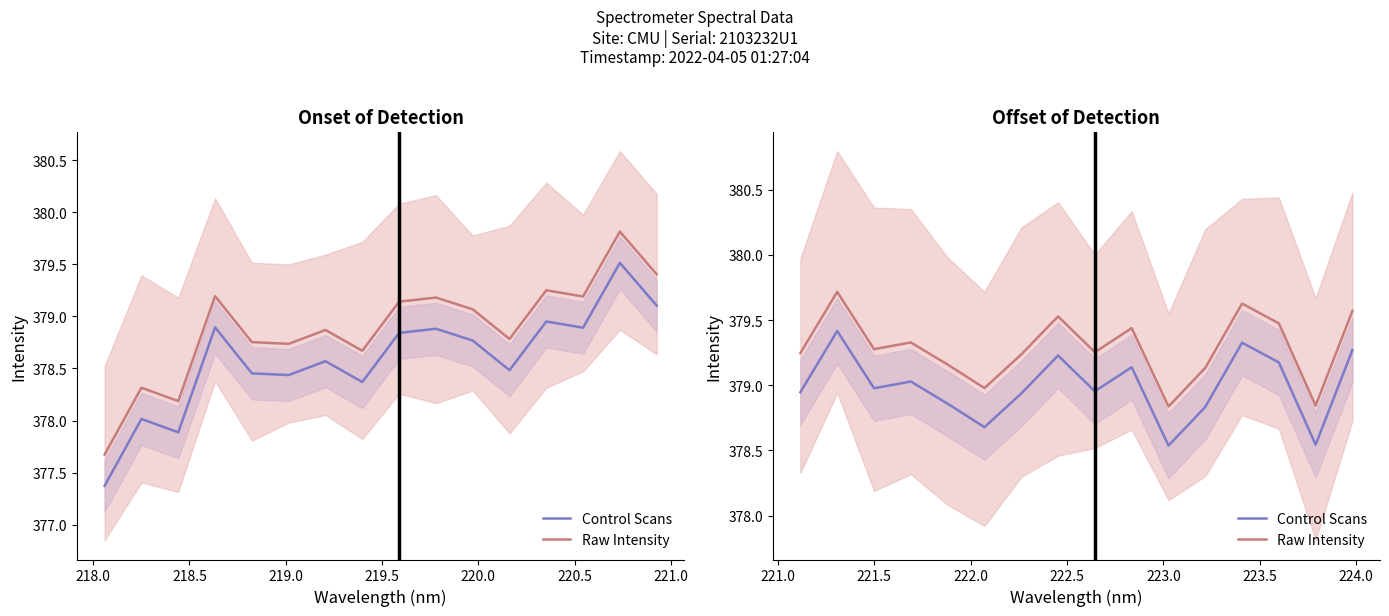

What is the difference between the maximum and second lowest values in the Raw Intensity series?

0.9